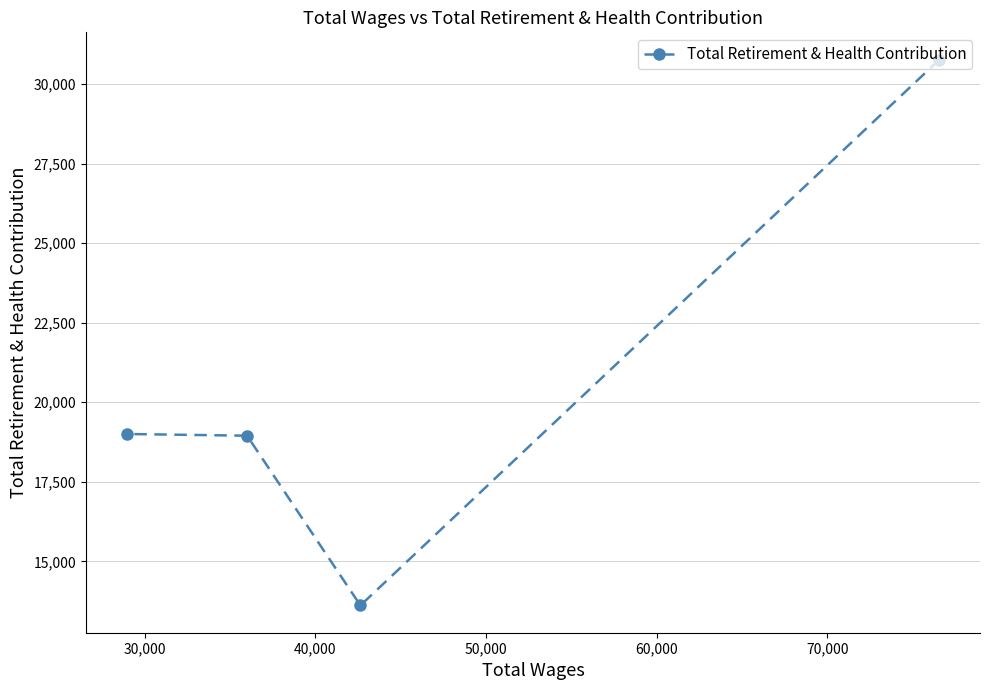

What is the difference between the maximum and minimum values?

17156